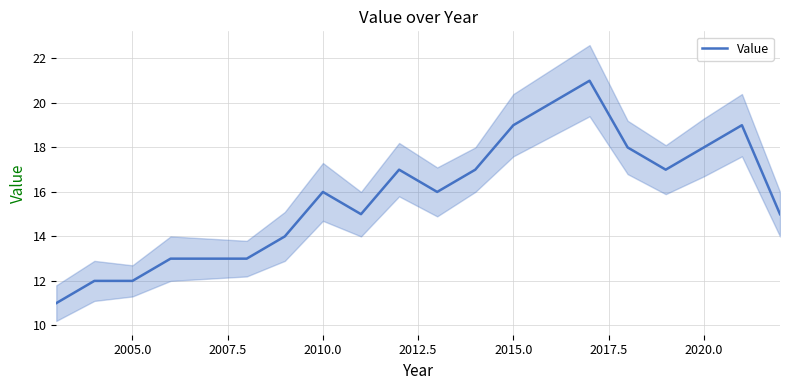

The Value series shows 11 at 2015.0. True or false?

False